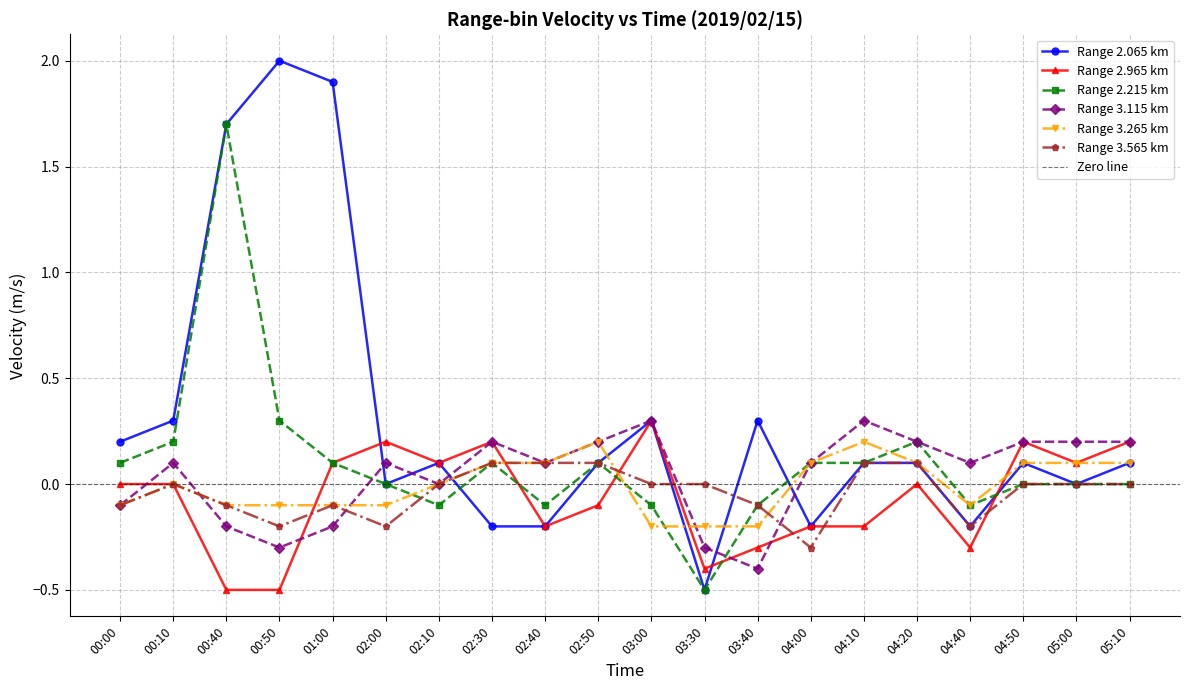

True or false: 2.215 and 2.065 cross at least once.

True